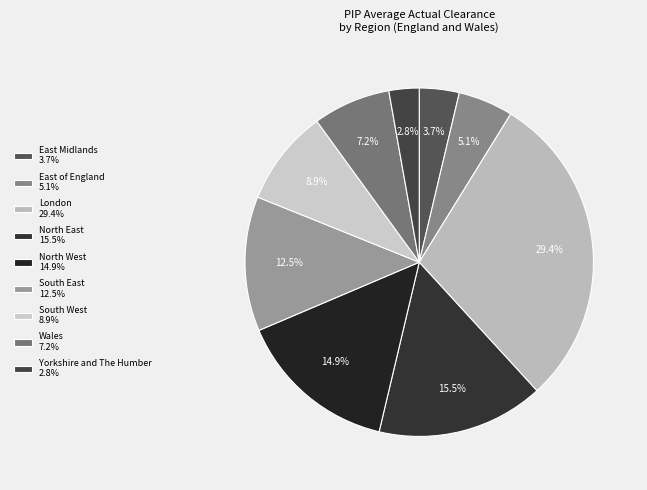

To the nearest percent, what is the average slice percentage?

11%